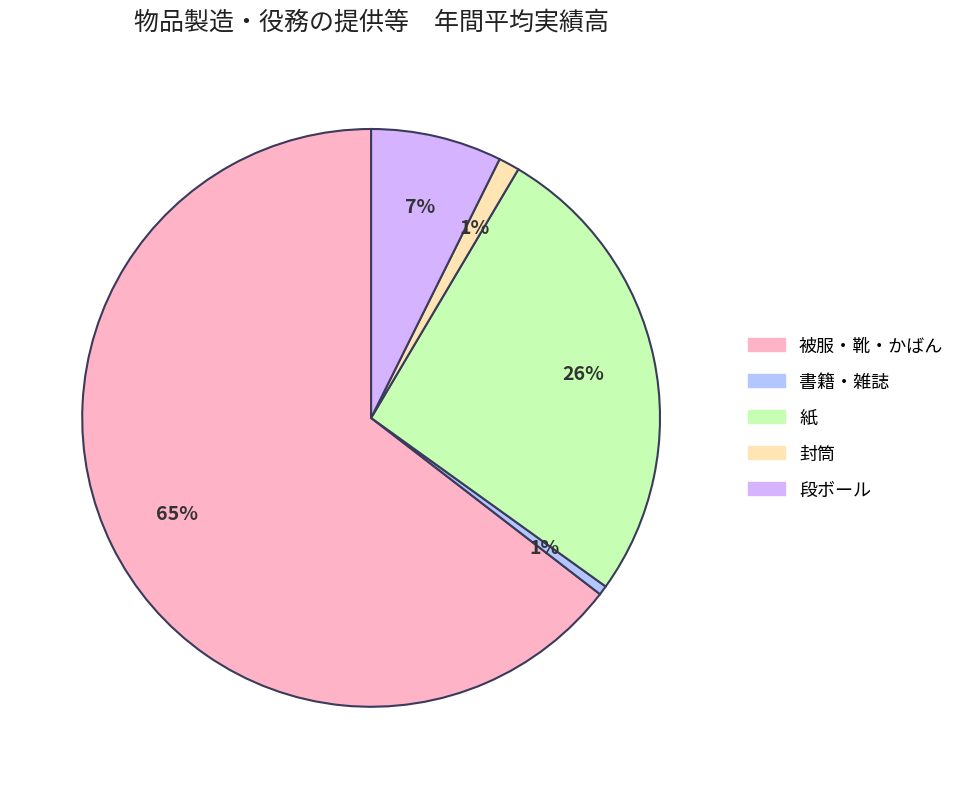

Does 書籍・雑誌 represent more than half of the total?

No